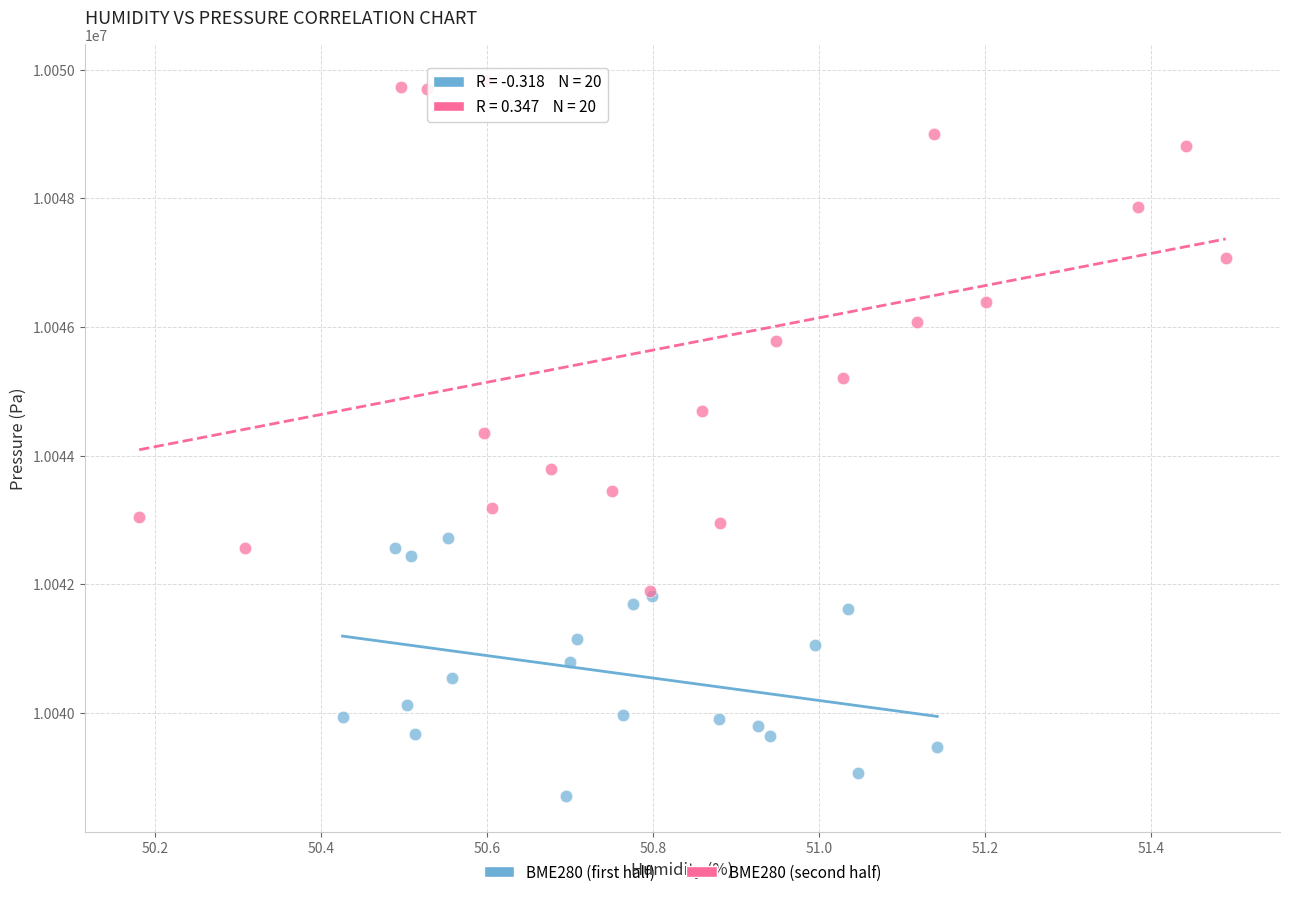

Which series reaches the maximum Y coordinate?

BME280 (second half)